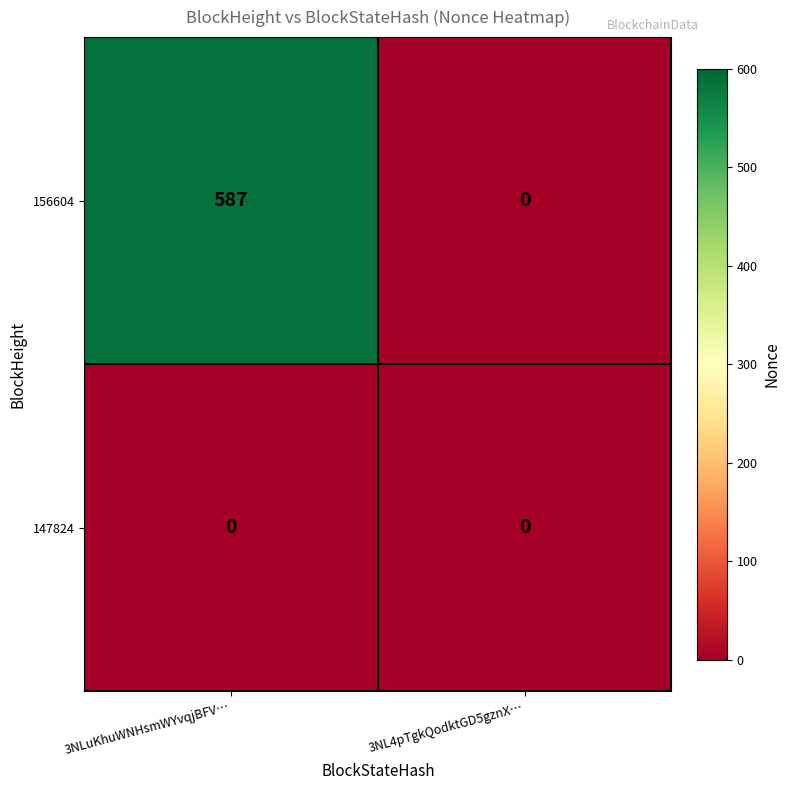

The 156604 series shows -246 at 3NL4pTgkQodktGD5gznX…. True or false?

False